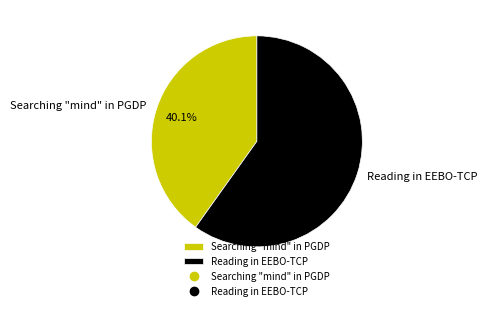

The Searching "mind" in PGDP slice represents 40% of the pie. True or false?

True